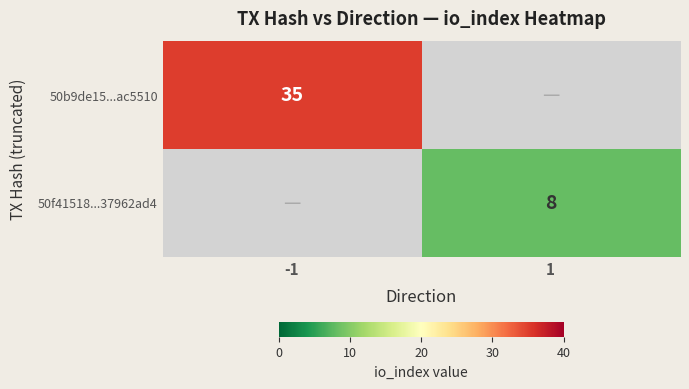

Between 1 and -1, which is larger?

-1